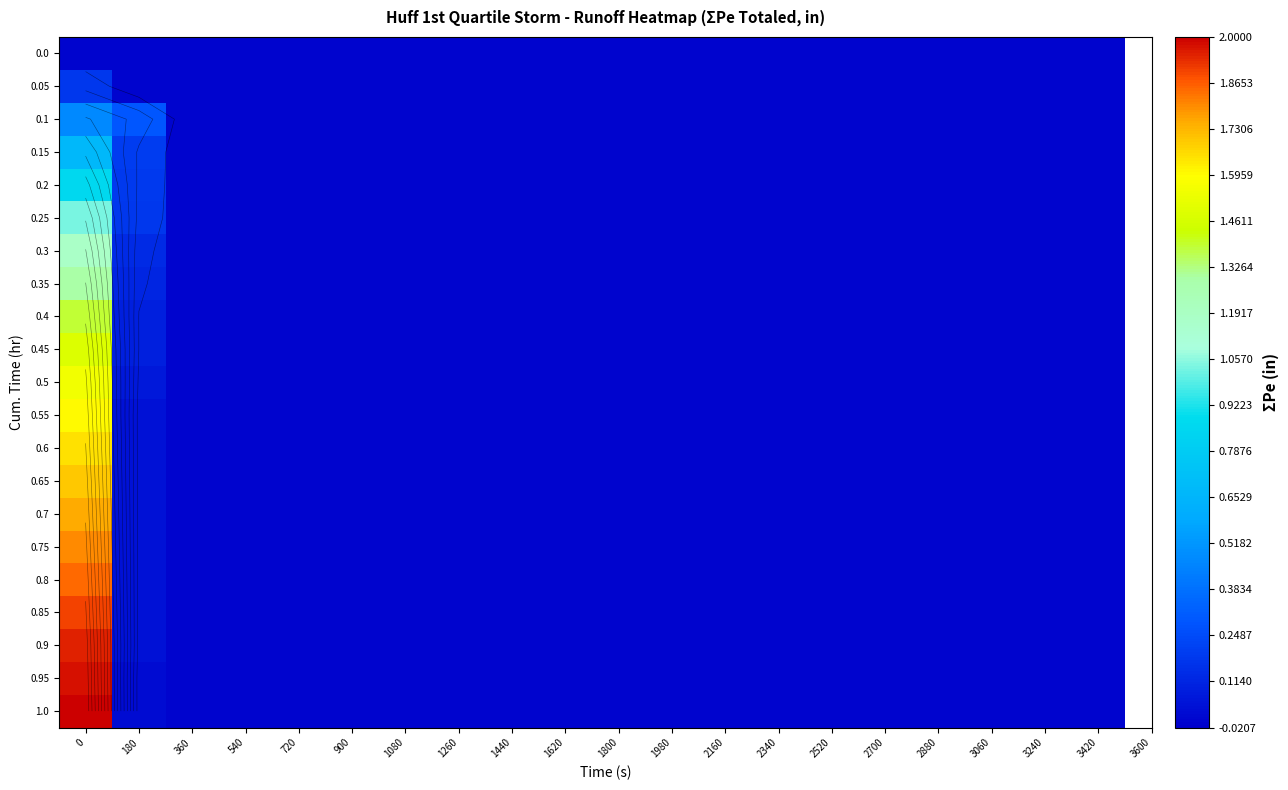

Which has a higher value, 1080 or 360?

1080